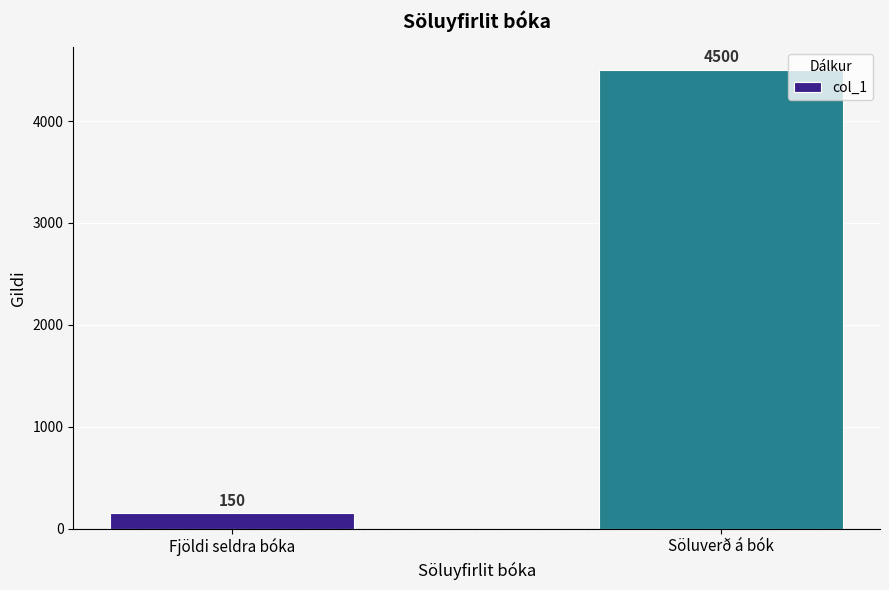

Which category has the lowest value across all series?

Fjöldi seldra bóka